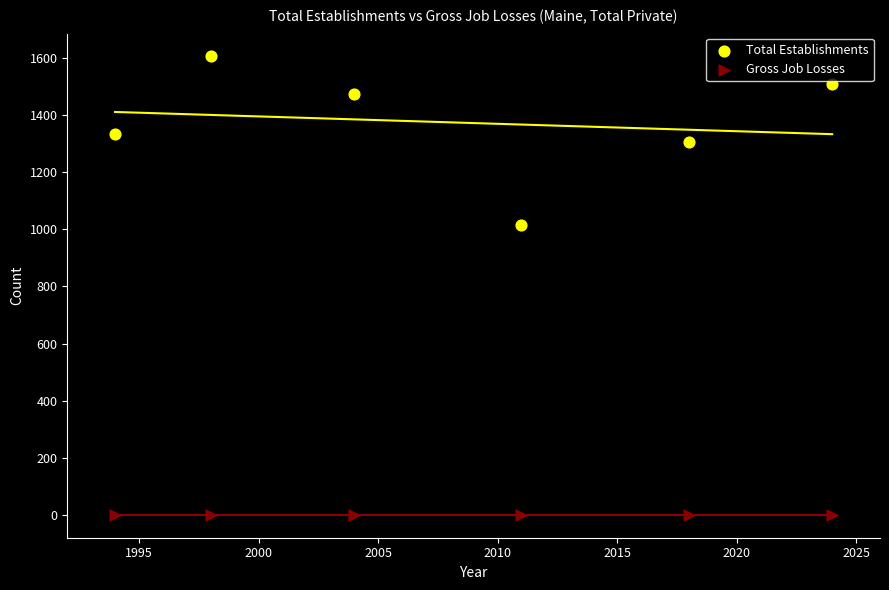

Which series contains the lowest Y value?

Gross Job Losses